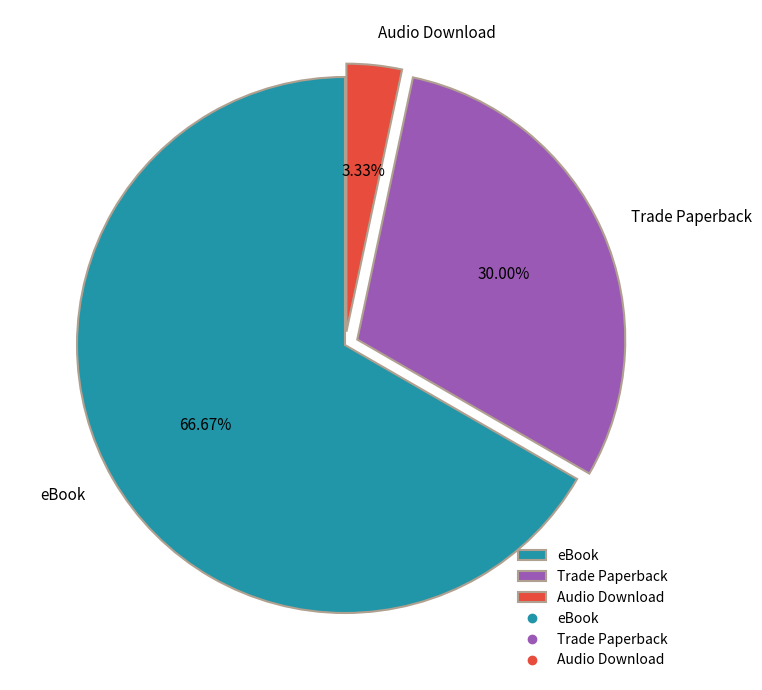

Approximately how many times larger is the value at eBook compared to Trade Paperback?

2.2